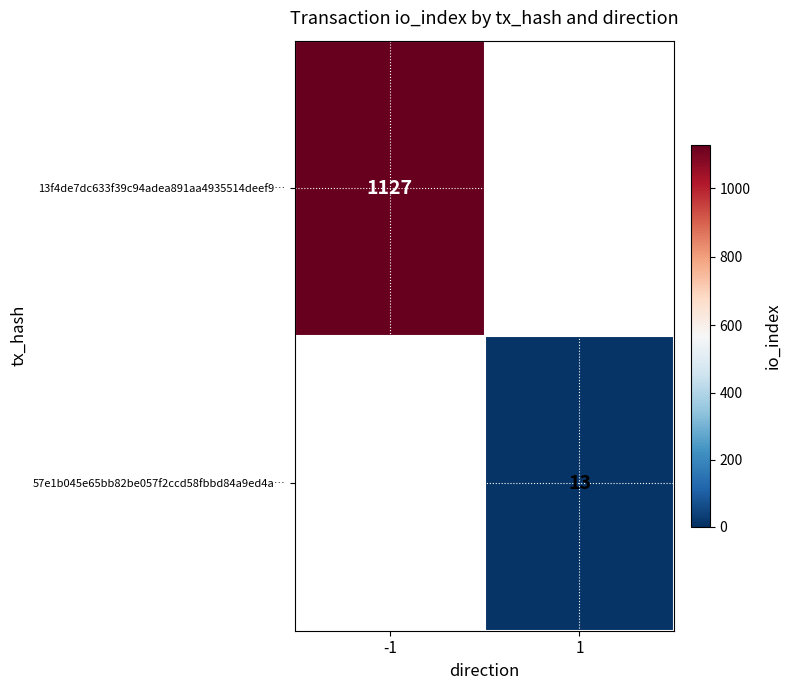

True or false: 13f4de7dc633f39c94adea891aa4935514deef9… has a value of 671 at -1.

False